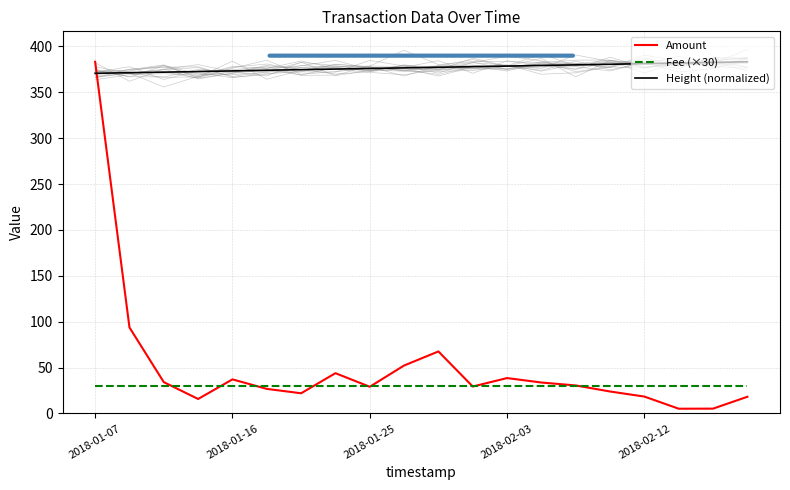

True or false: Height (normalized) and Fee (×30) cross at least once.

False